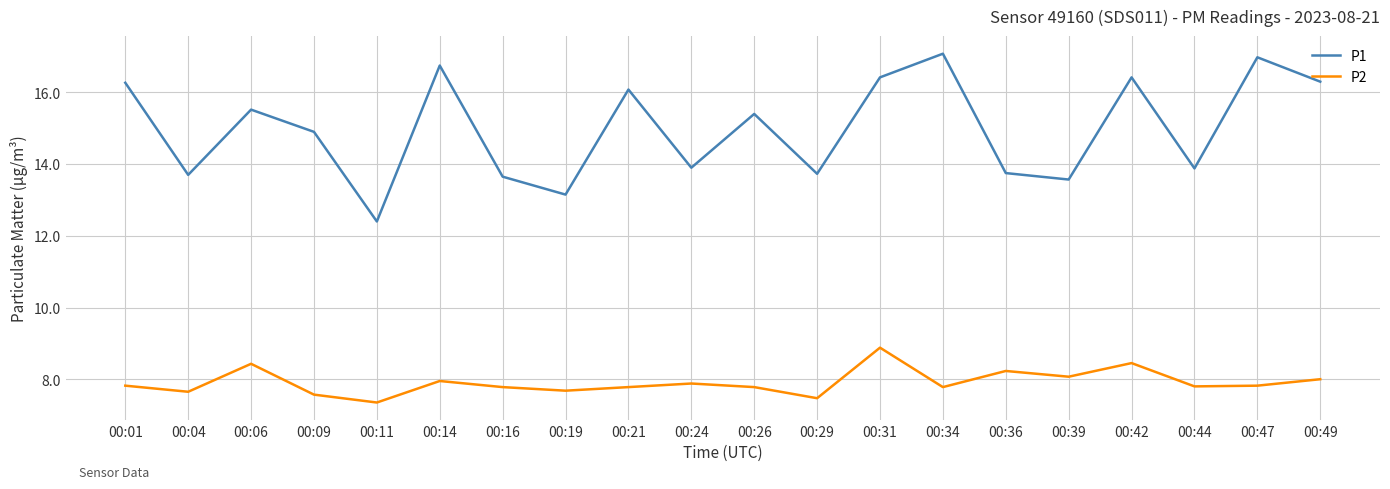

Where is the first local minimum for P1?

00:04